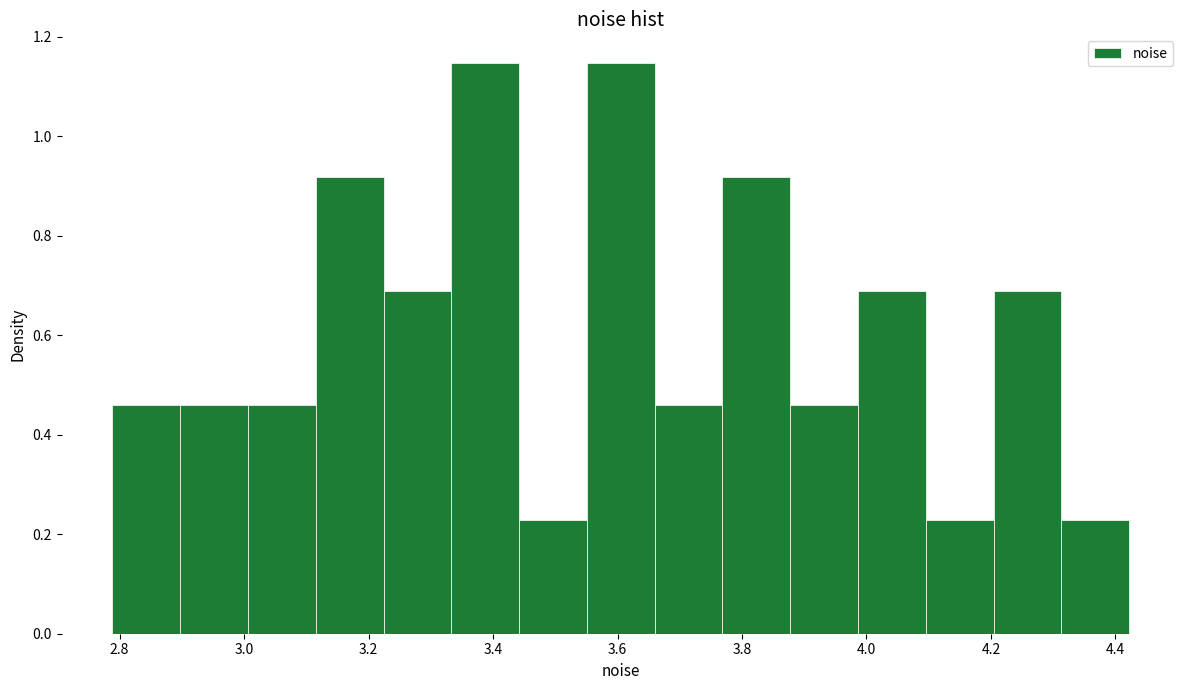

How tall is the bar that spans 2.78 to 2.90 on the x-axis? Neither the bar edges nor the heights are printed on the chart, so give them approximately, as read against the axes.

0.46